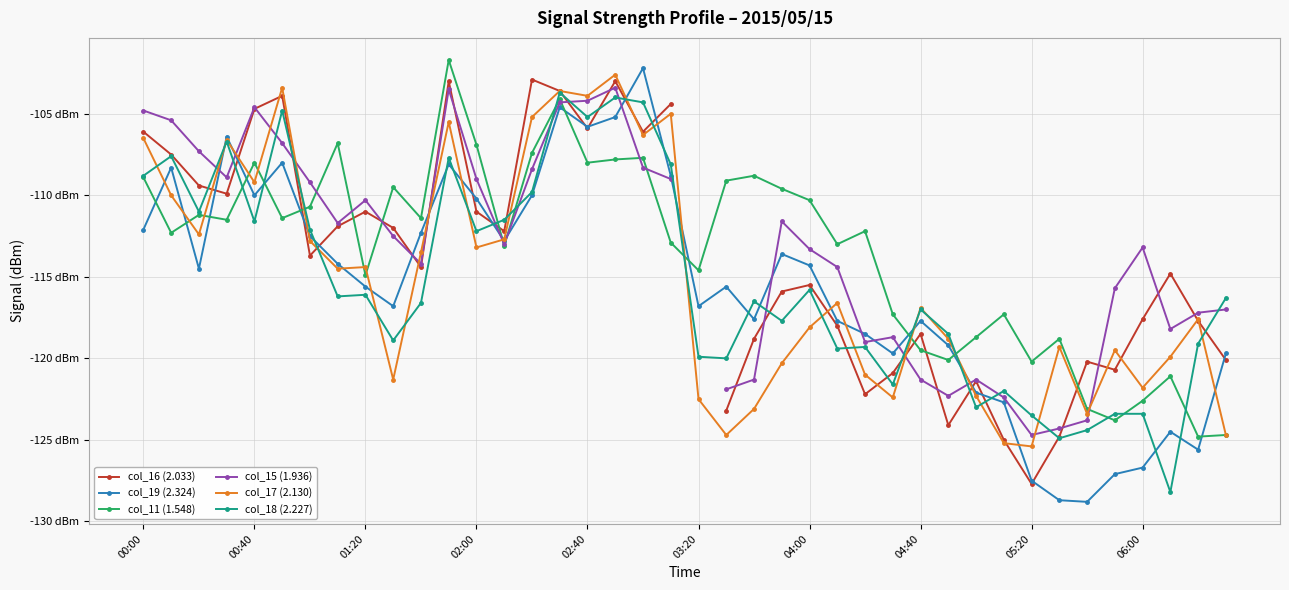

Is this an area chart (filled region under the line)?

No